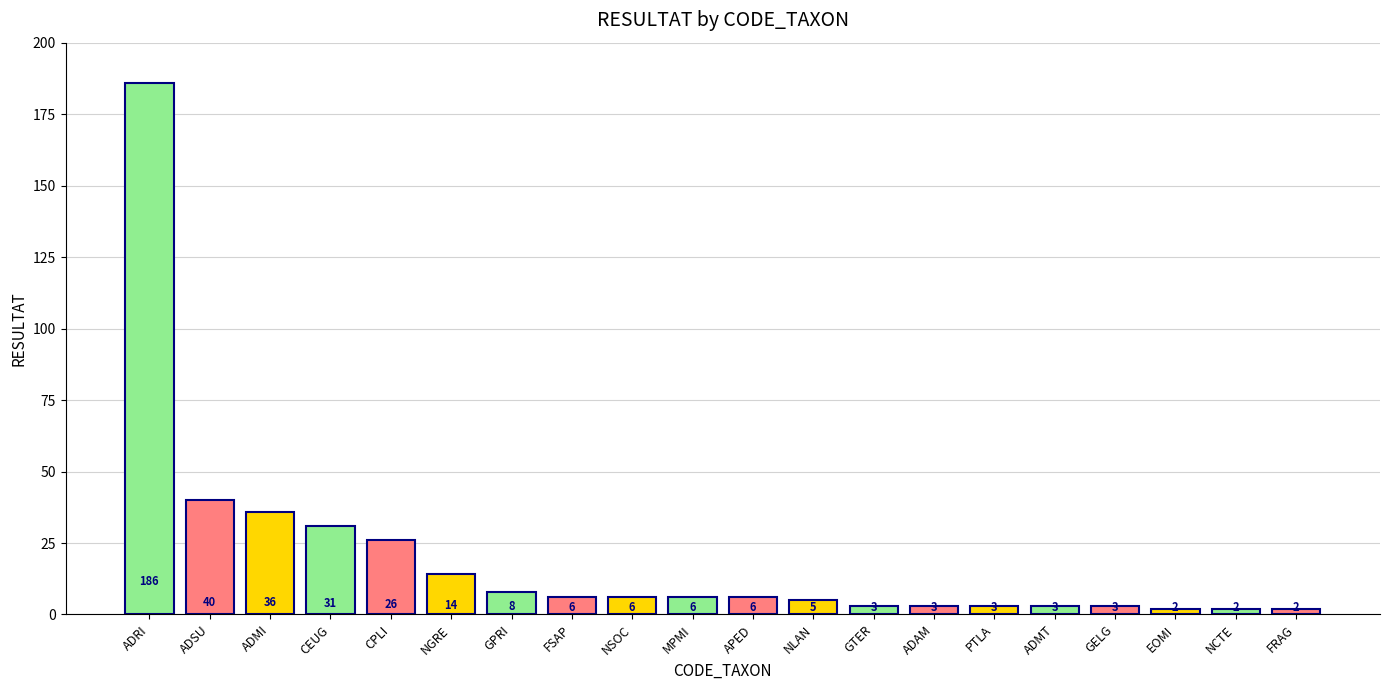

What is the label of the 1st bar from the right?

FRAG